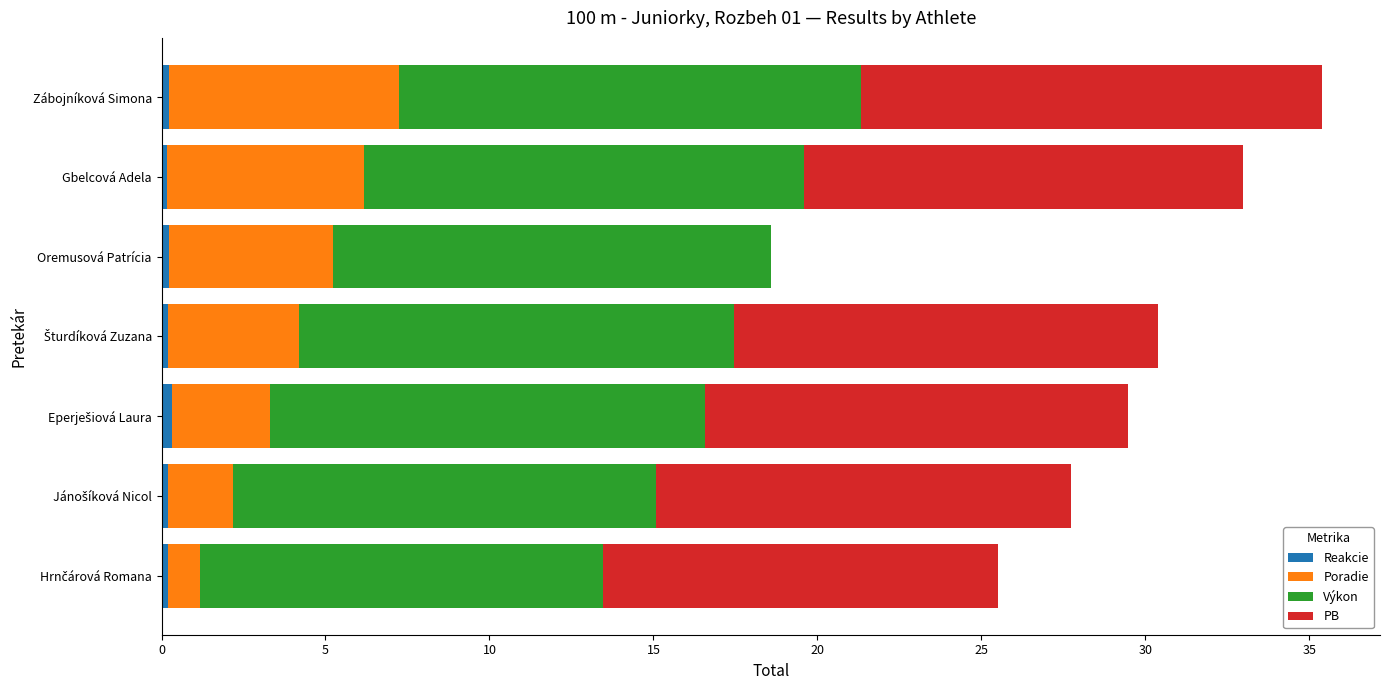

What is the average value of the PB series?

11.1